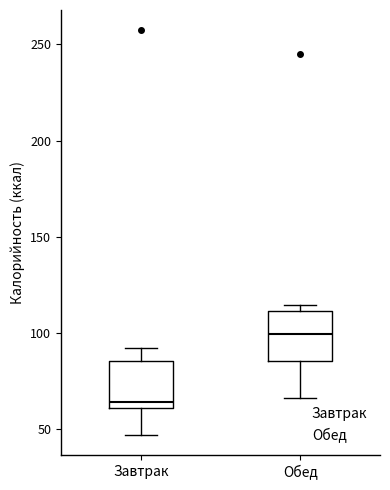

Reading left to right, transcribe this box plot: for each box, give where its median line is, the range the box spans, and where its two whiskers end, as read against the y-axis. The values are not printed on the chart, so give them approximately, as read against the axis.

Завтрак: median 65, box 60 to 85, whiskers 45 to 90
Обед: median 100, box 85 to 110, whiskers 65 to 115